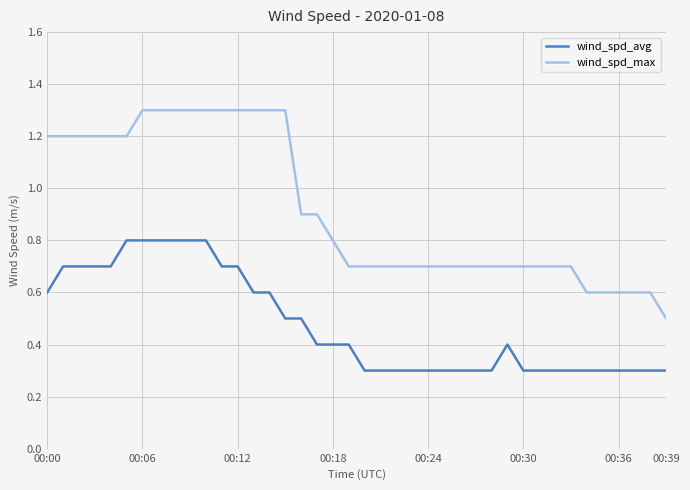

Which series has the largest total across all categories?

wind_spd_max